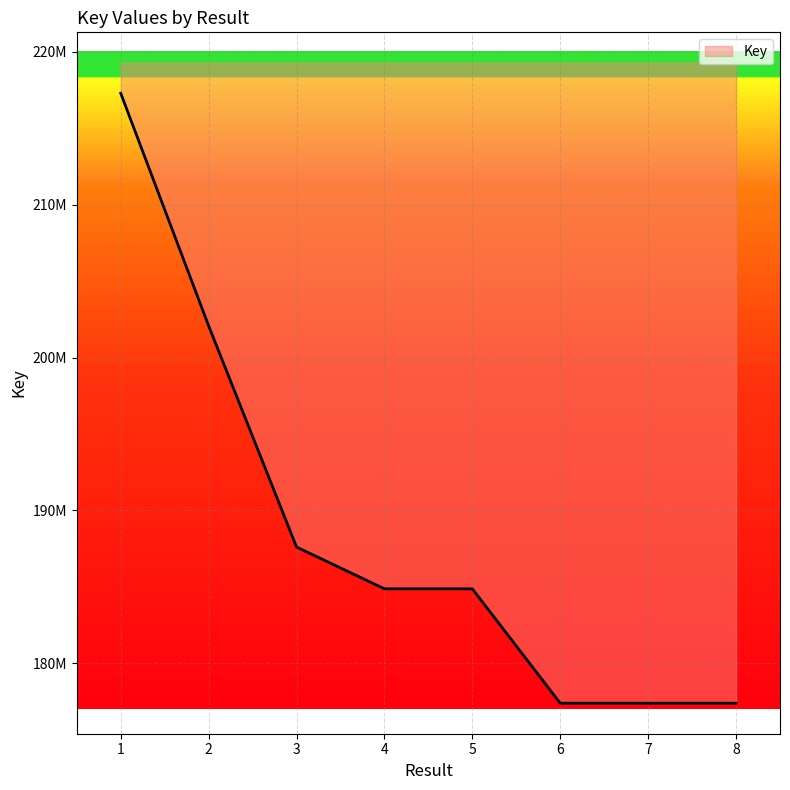

Which has a higher value, 8 or 1?

1